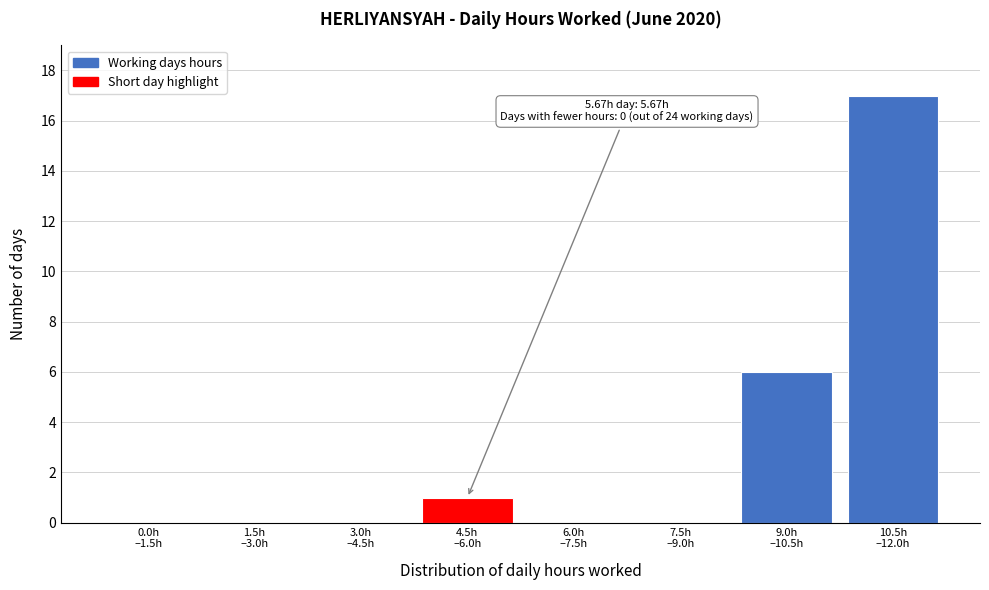

What is the greatest value displayed?

17